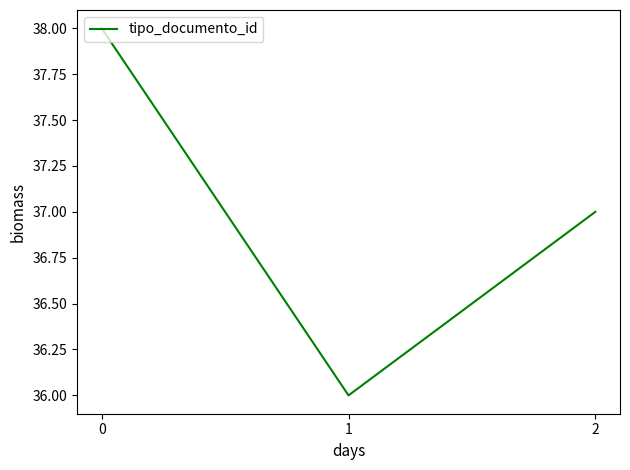

Rank the categories by value from lowest to highest.

1, 2, 0